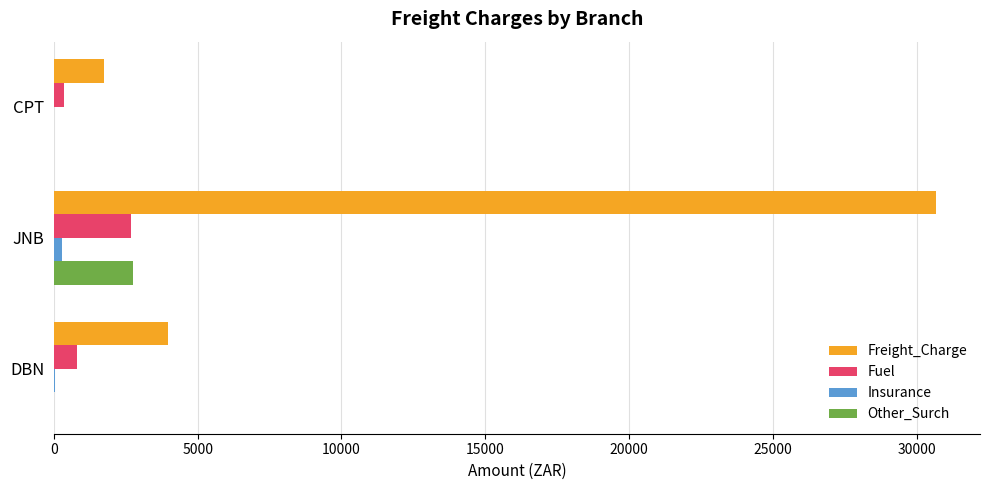

Between DBN and JNB, which series saw the biggest shift?

Freight_Charge